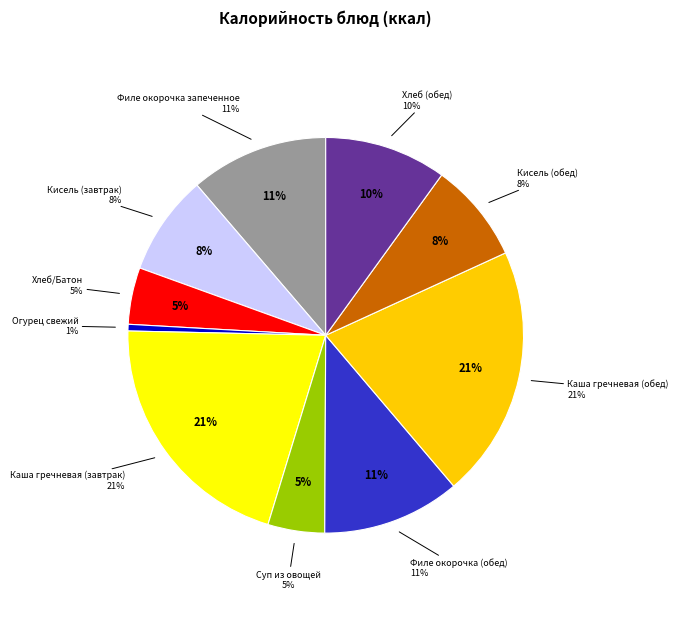

Do Каша гречневая (обед) and Филе окорочка (обед) together represent more than half of the pie?

No